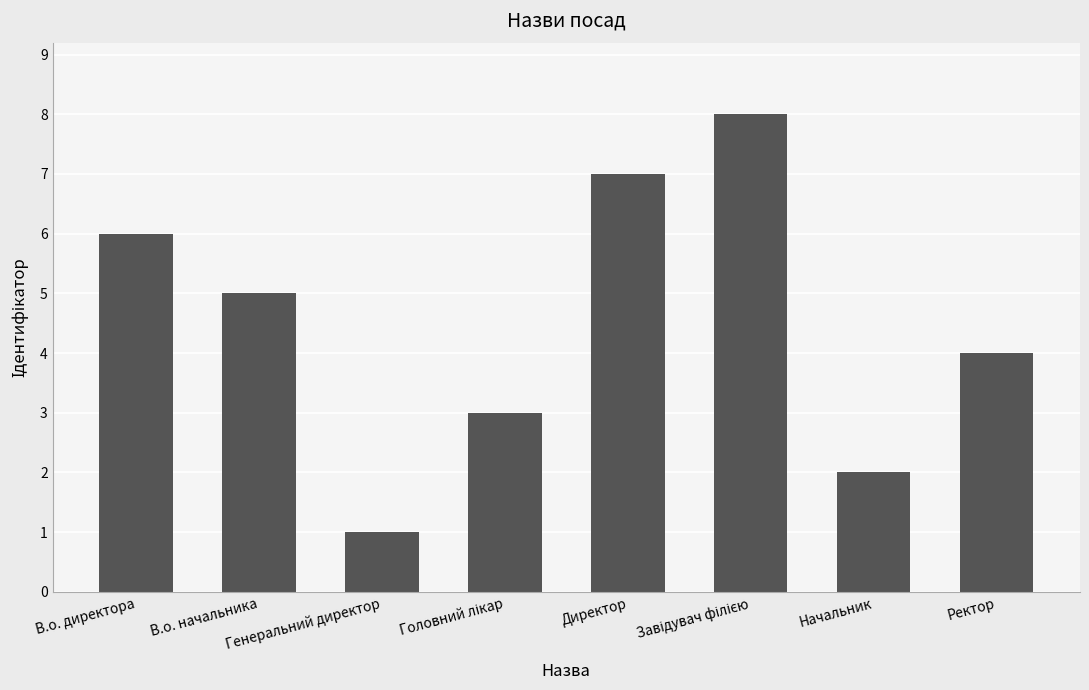

Are the bars horizontal?

No